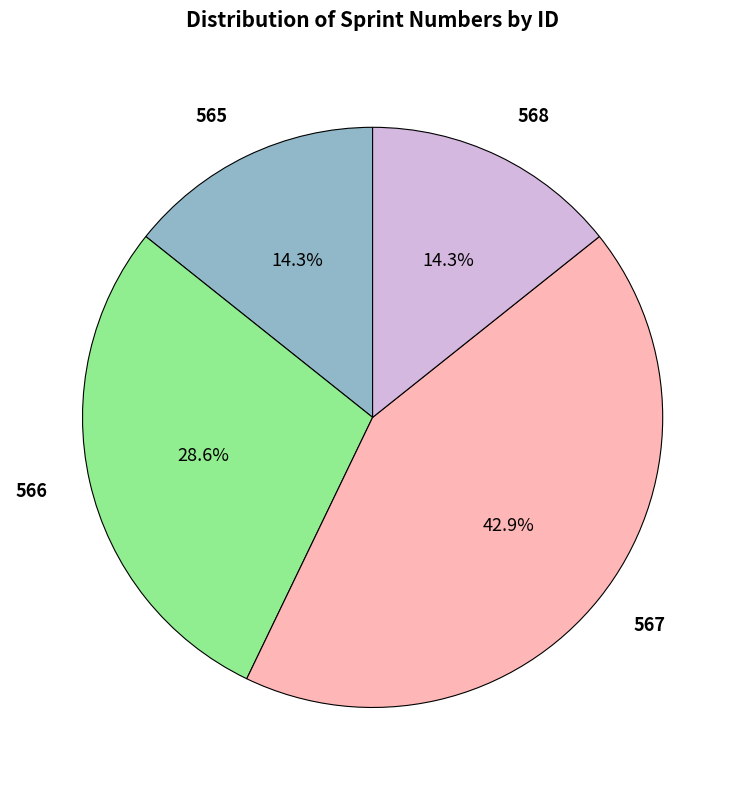

Is there a majority slice in this chart?

No